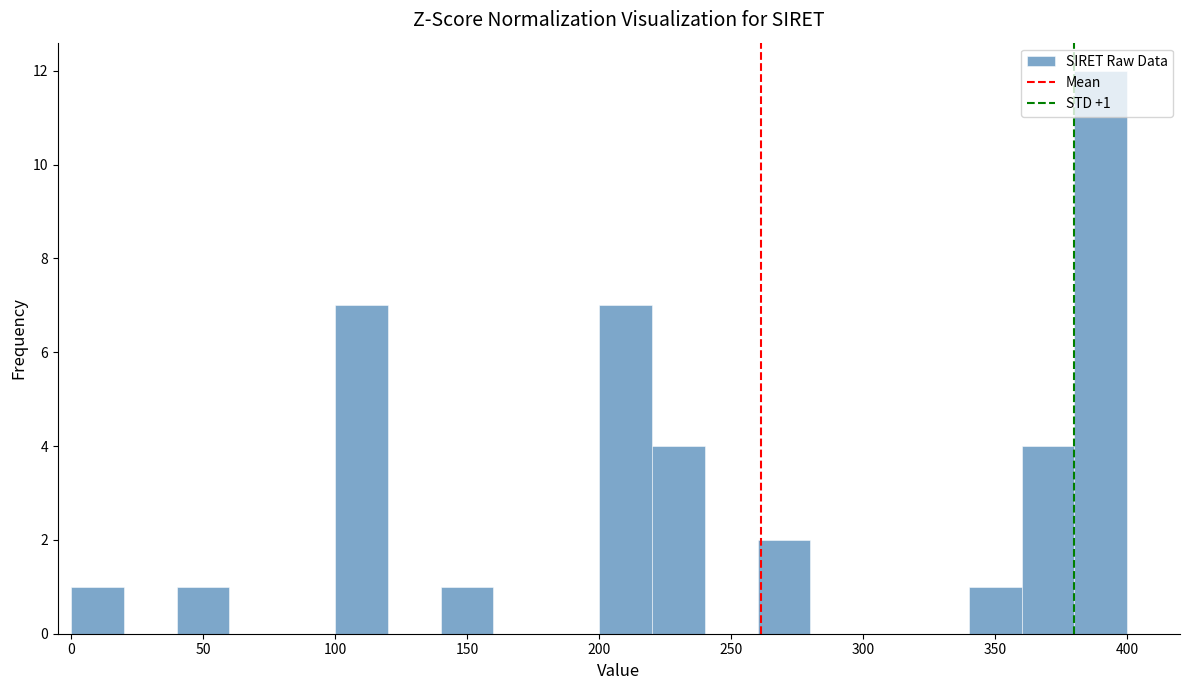

Over which range of the x-axis is the bar tallest?

380 to 400